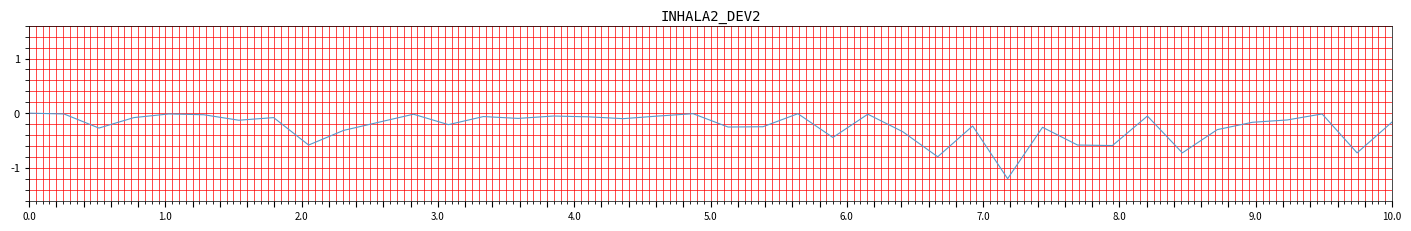

What is the difference between the maximum and minimum values?

1.2